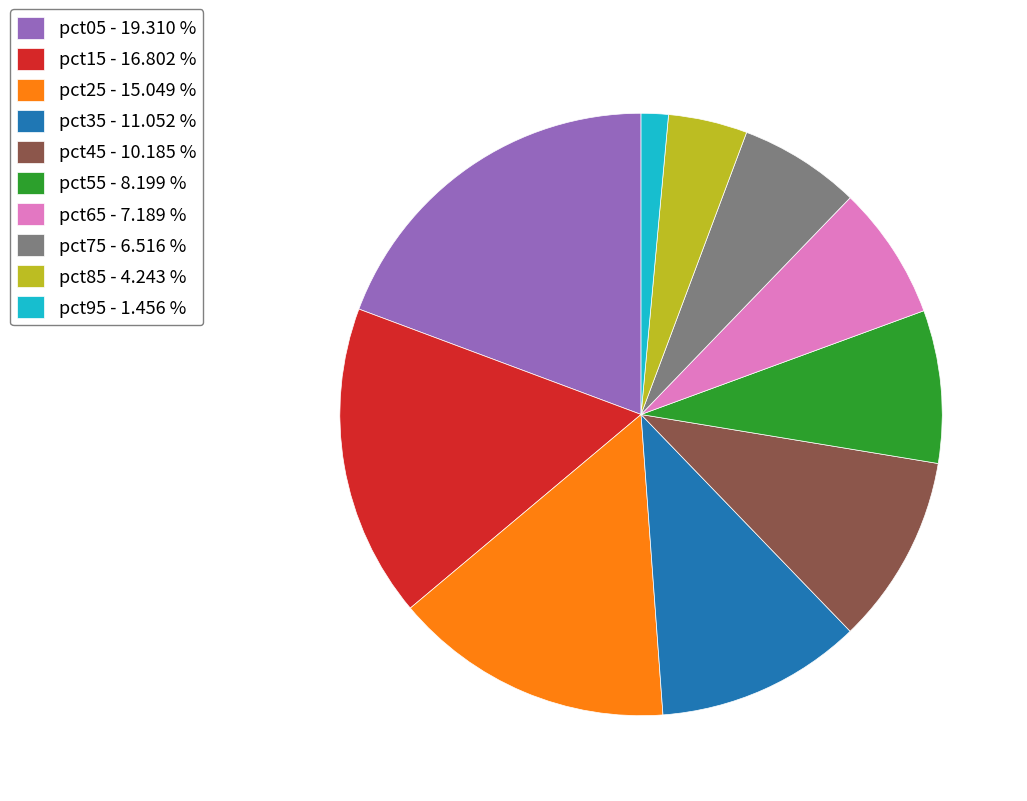

Is it true that pct85 is 11% of the pie?

False